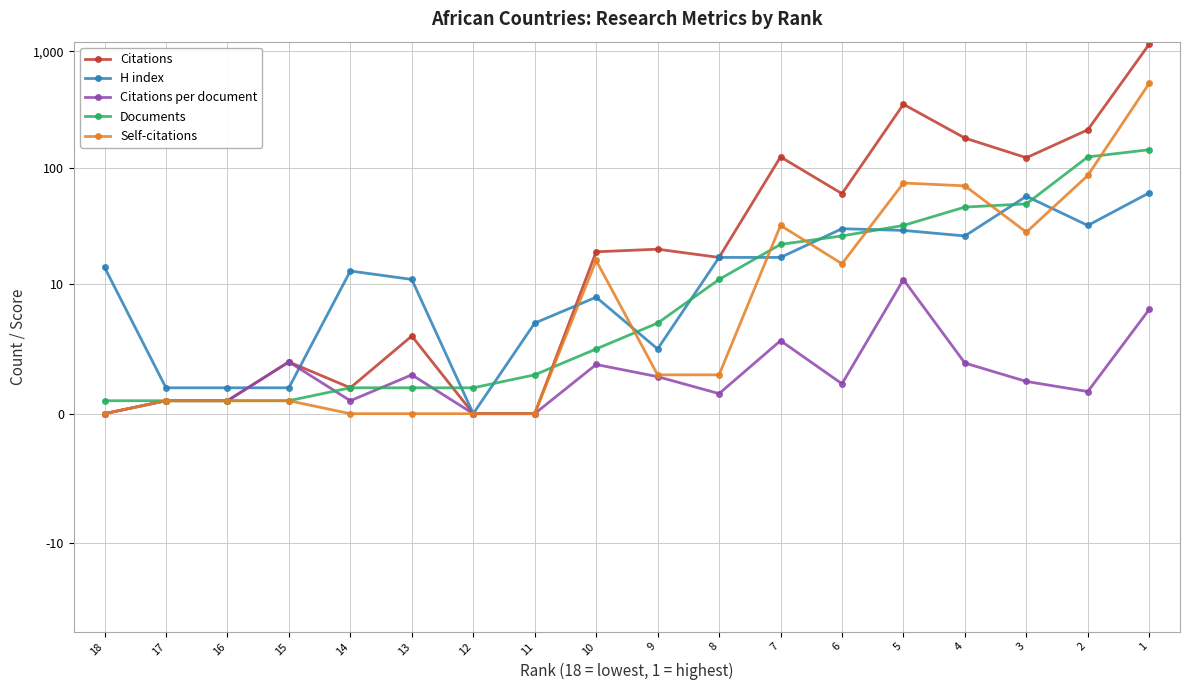

Where is the first local maximum for Citations per document?

15